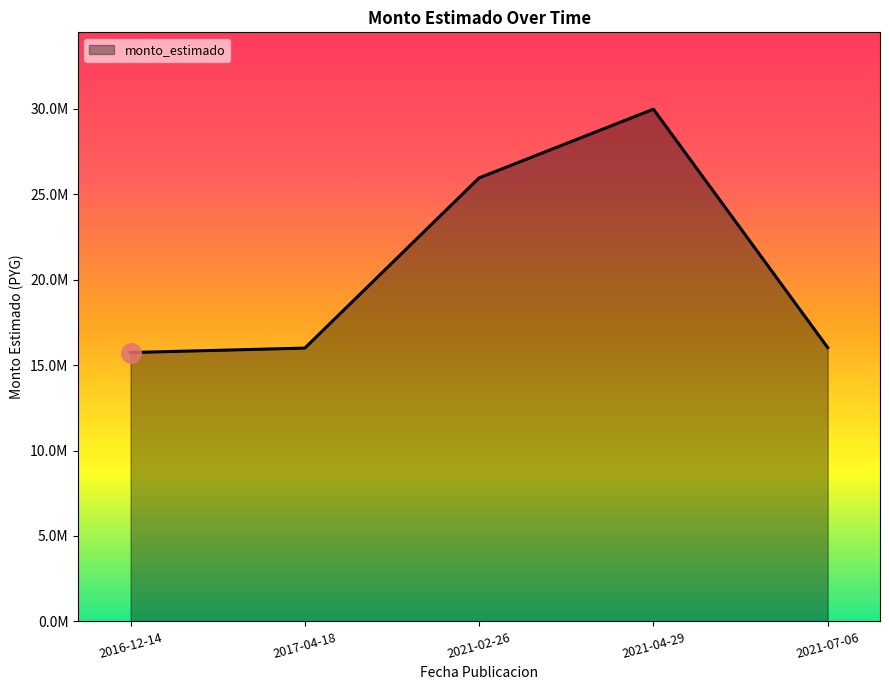

Which has a higher value, 2021-02-26 or 2021-04-29?

2021-04-29